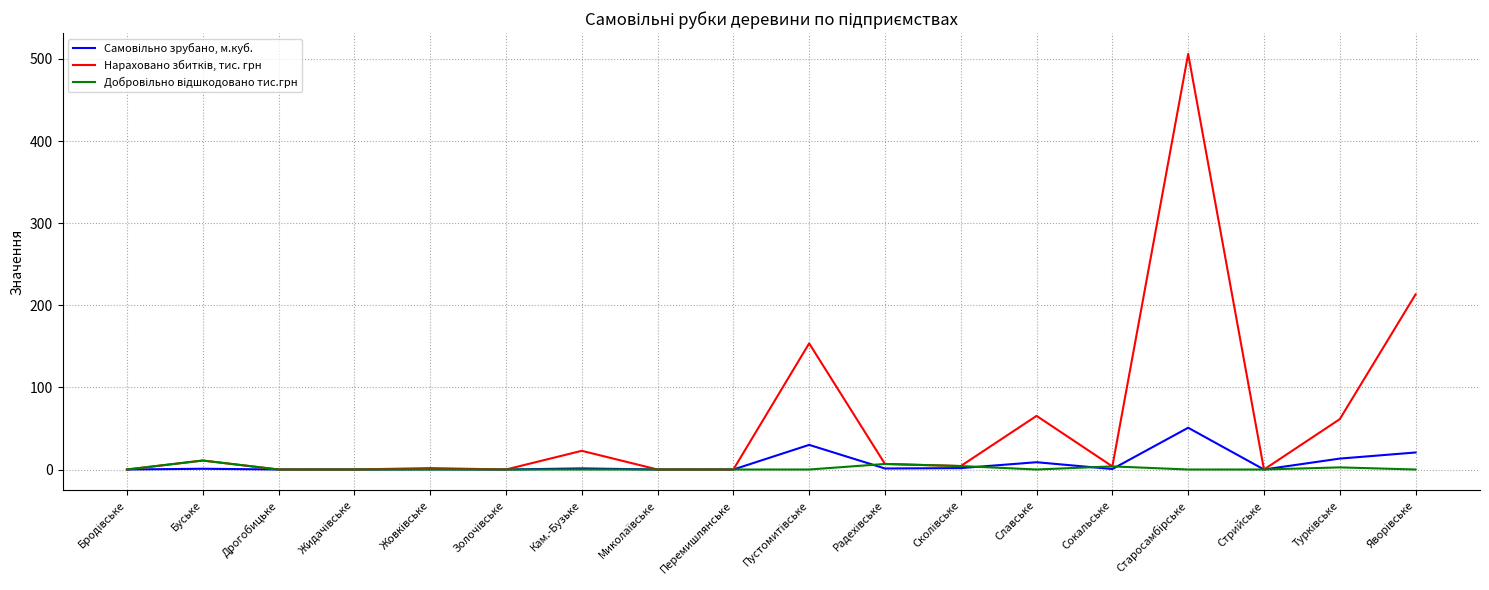

At how many categories does at least one series exceed 112?

3